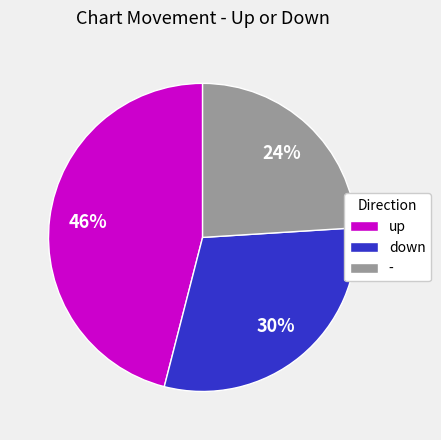

What percentage is the down slice, to the nearest percent?

30%